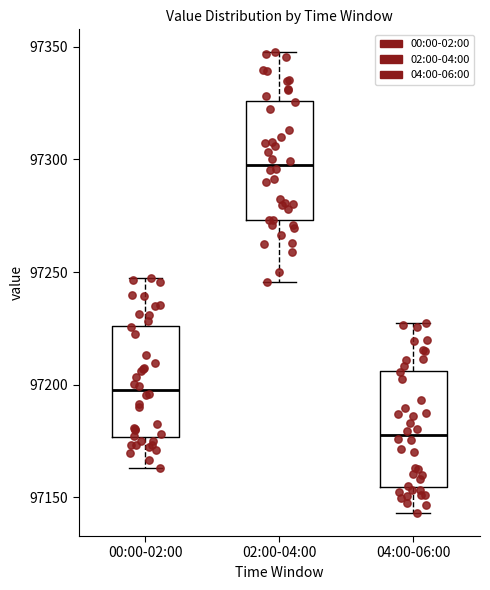

Which box's median line is the highest?

02:00-04:00